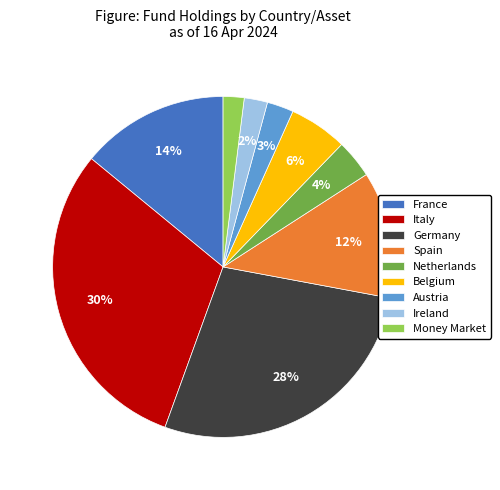

Which has a higher value, Ireland or France?

France